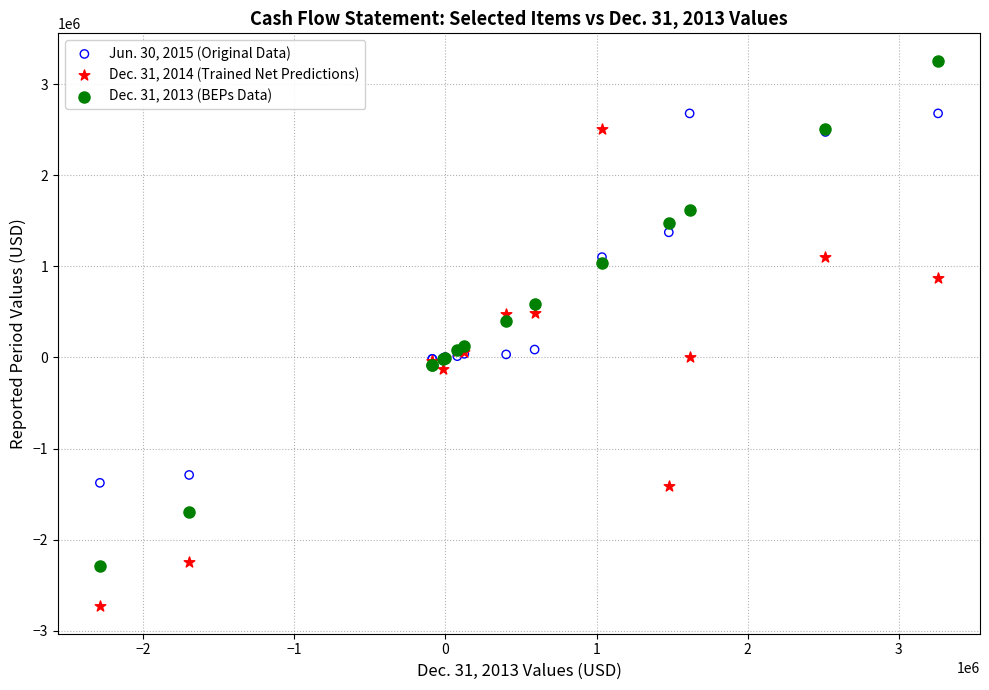

Which series has the largest Y range (max minus min)?

Dec. 31, 2013 (BEPs Data)